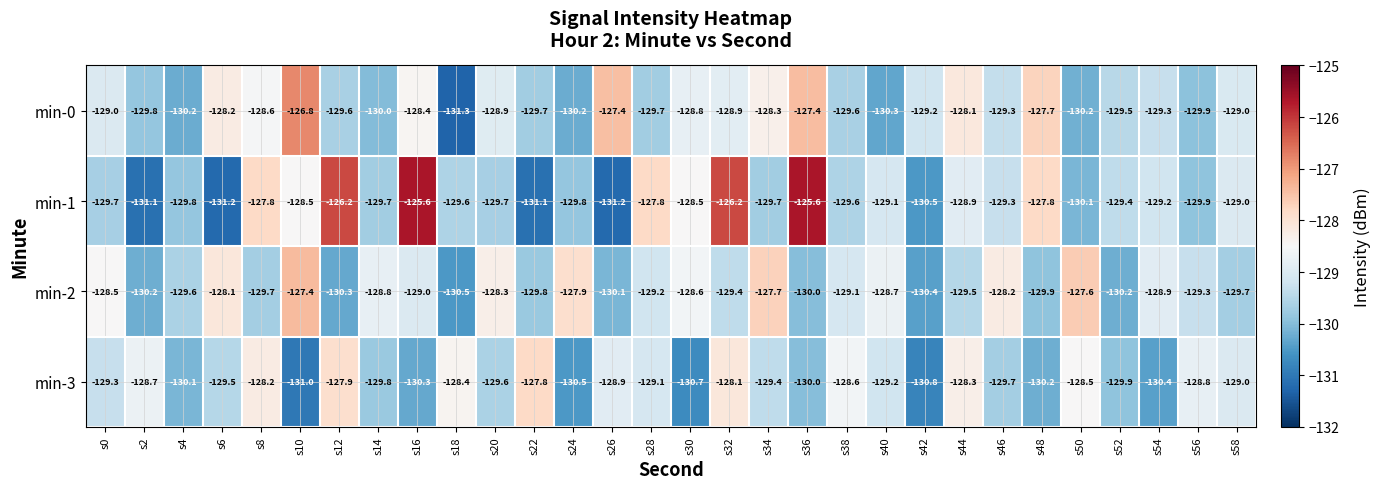

Which series has the largest total across all categories?

min-1